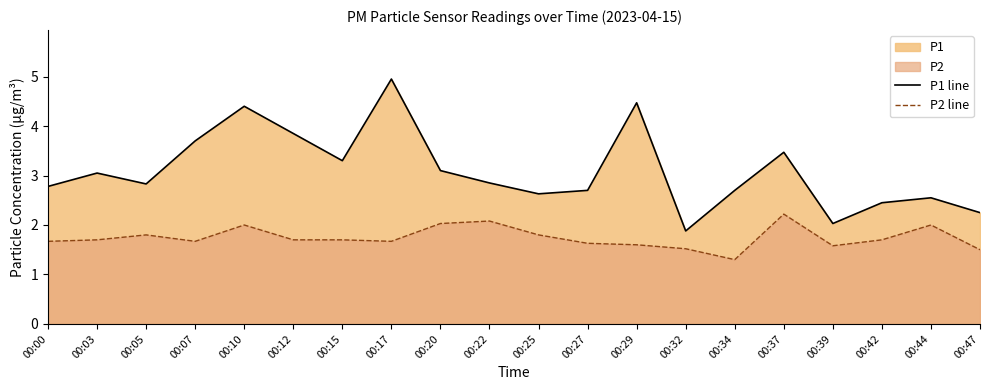

At which label does P2 line reach its peak?

00:37